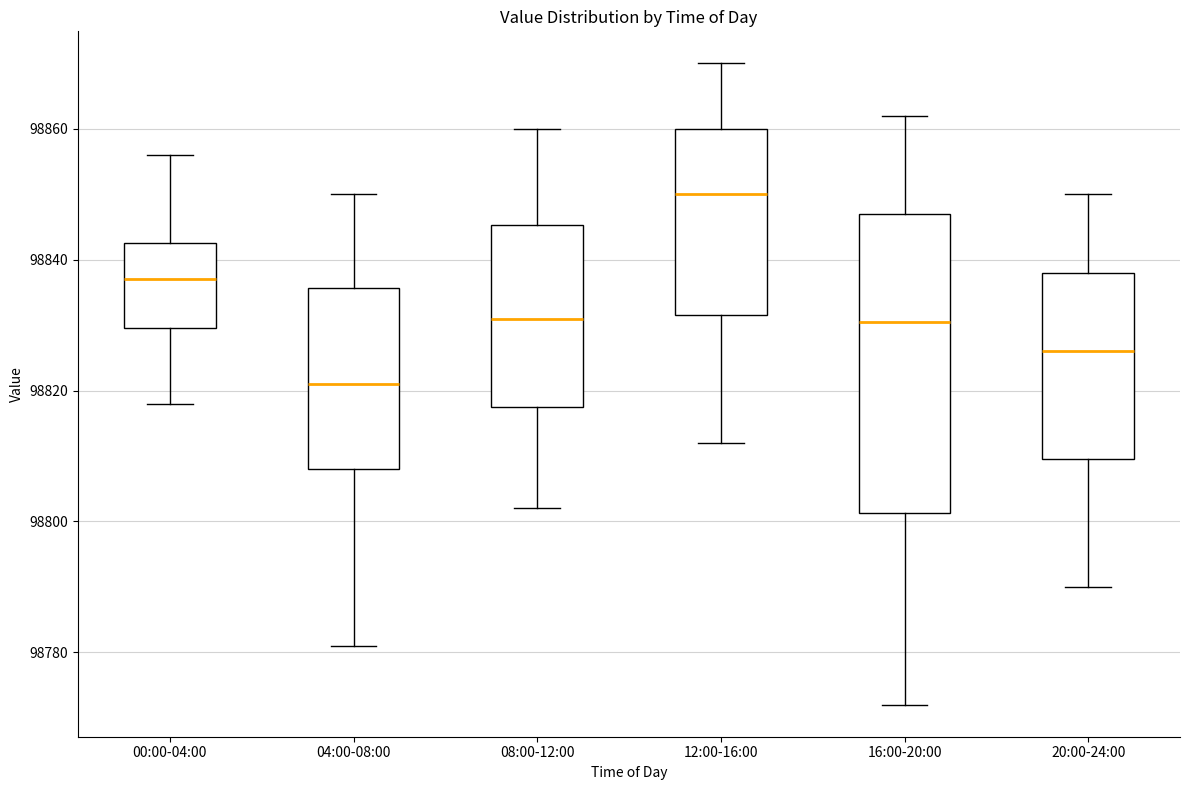

Reading left to right, read every box against the y-axis: the position of its median line, the range the box covers, and the ends of its whiskers. The values are not printed on the chart, so give them approximately, as read against the axis.

00:00-04:00: median 98838, box 98830 to 98842, whiskers 98818 to 98856
04:00-08:00: median 98822, box 98808 to 98836, whiskers 98782 to 98850
08:00-12:00: median 98832, box 98818 to 98846, whiskers 98802 to 98860
12:00-16:00: median 98850, box 98832 to 98860, whiskers 98812 to 98870
16:00-20:00: median 98830, box 98802 to 98848, whiskers 98772 to 98862
20:00-24:00: median 98826, box 98810 to 98838, whiskers 98790 to 98850